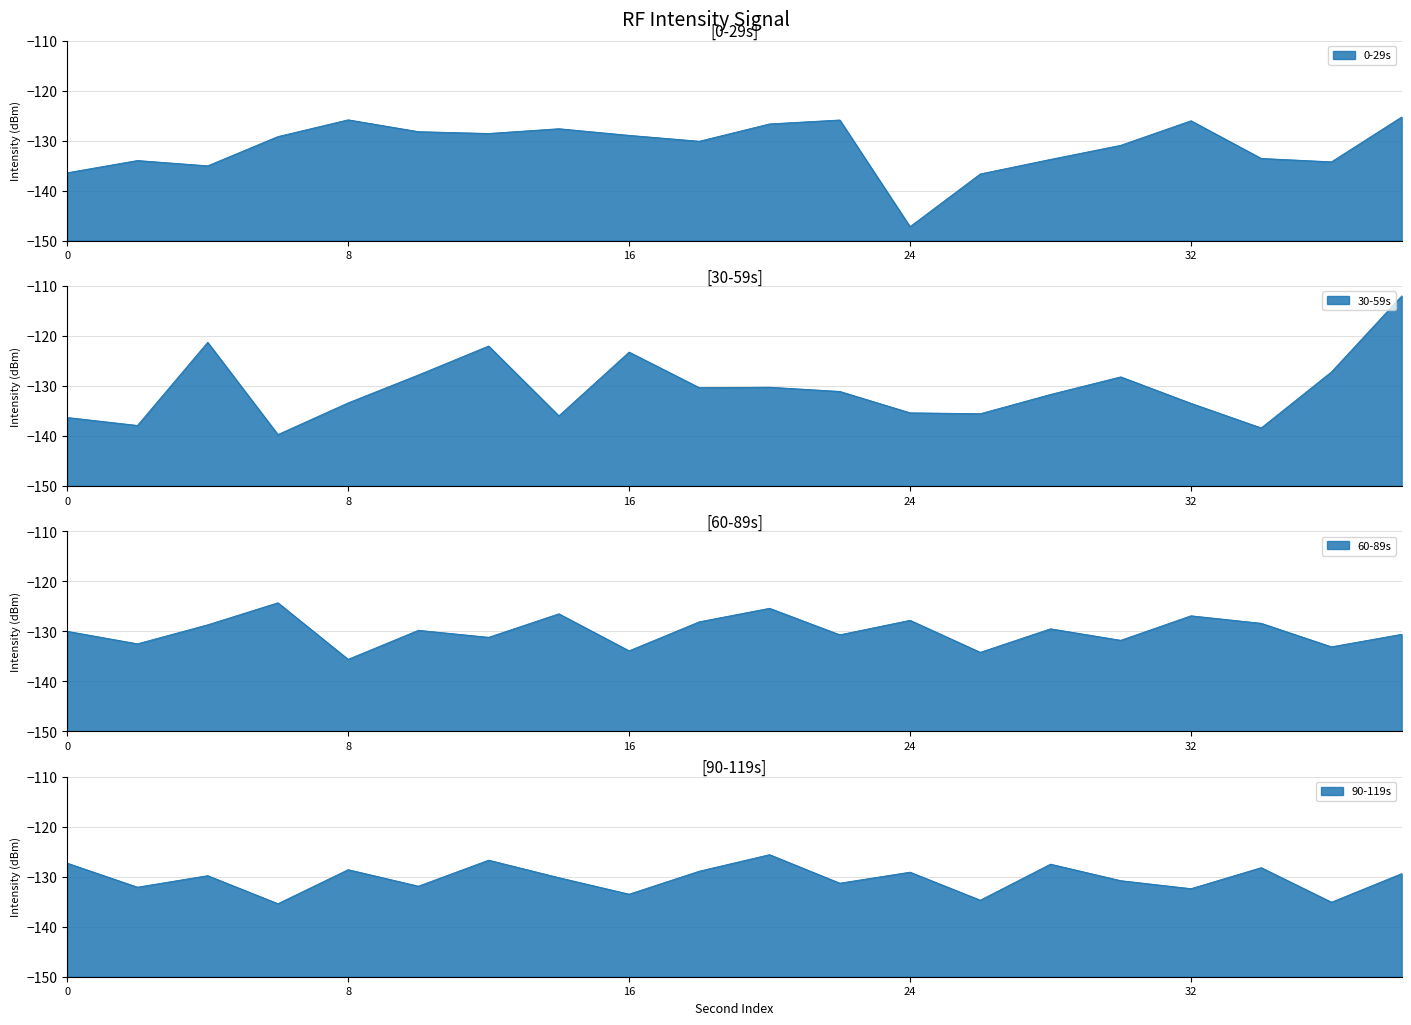

How many categories are shown in the chart?

20